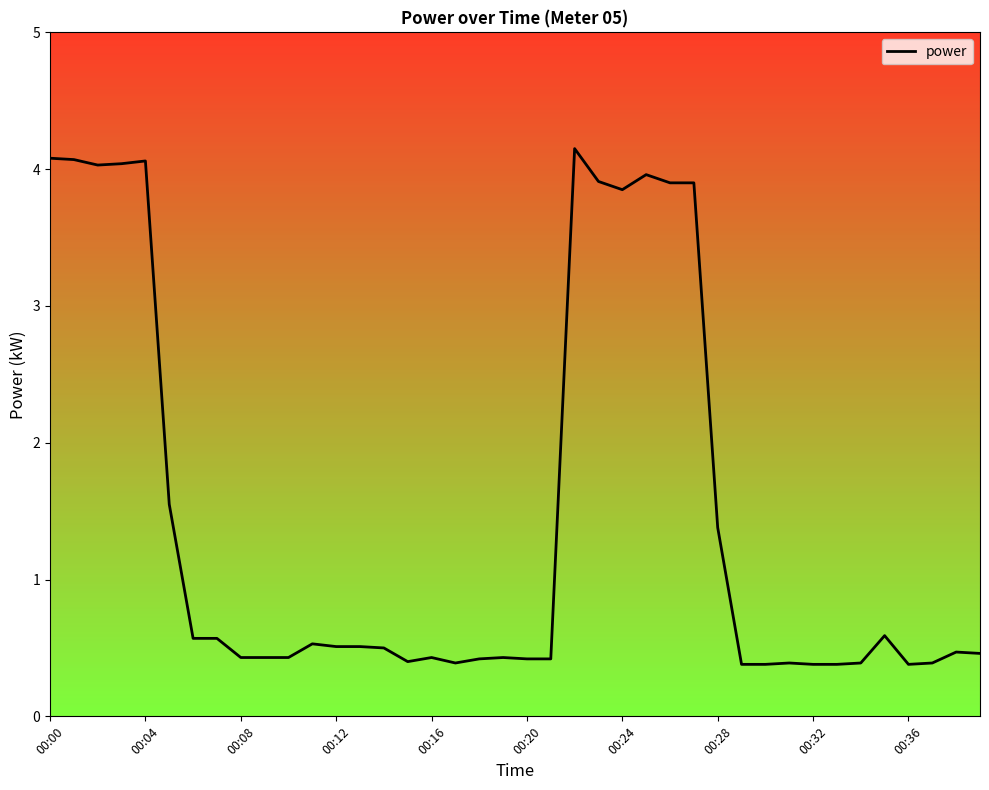

What is the smallest value displayed?

0.4